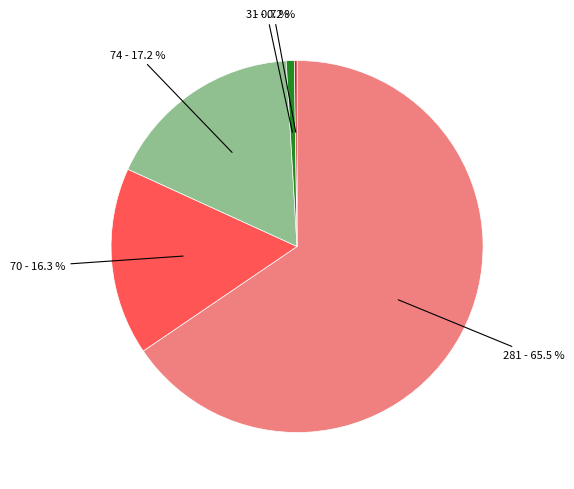

Is there a majority slice in this chart?

Yes